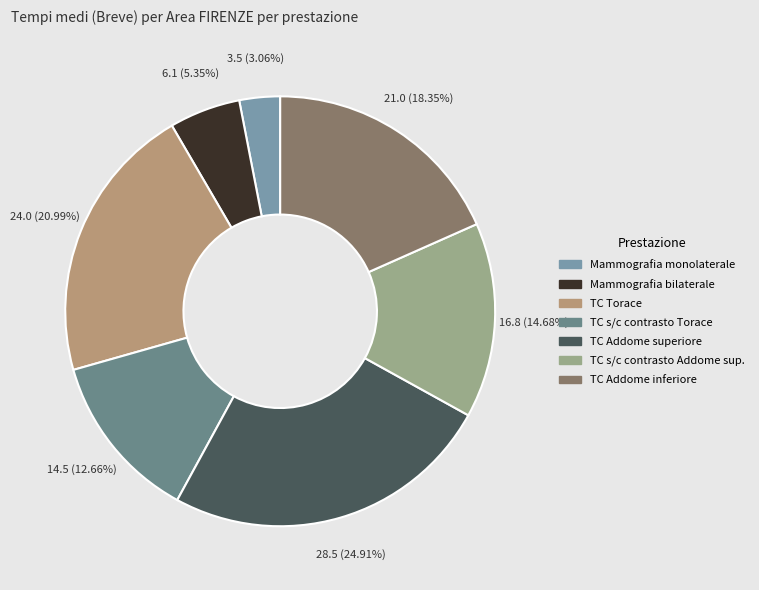

Count the number of slices in the pie.

7